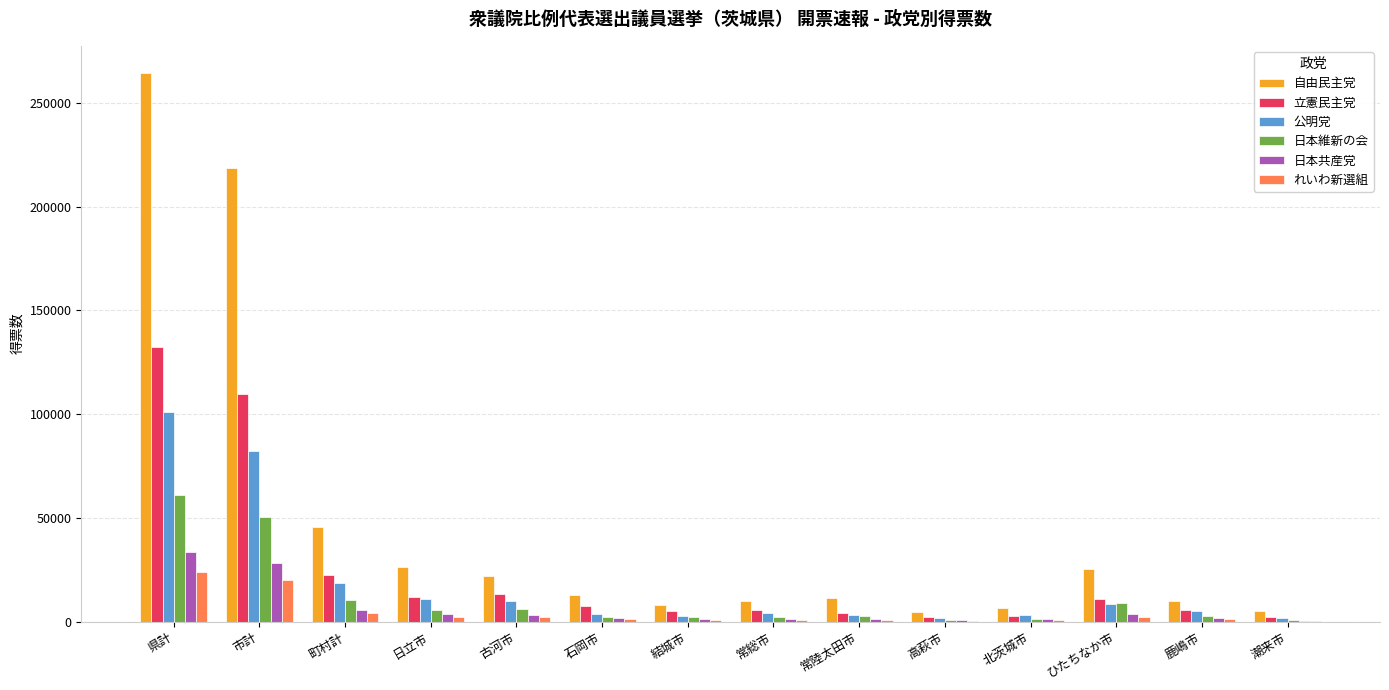

What is the sum of all れいわ新選組 values?

60326